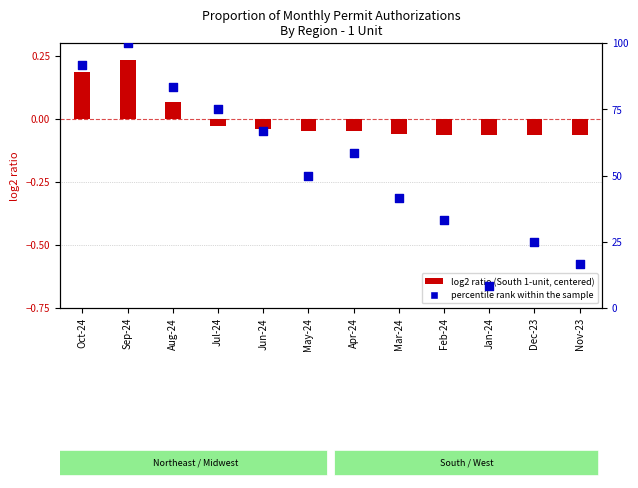

What is the total value across all series at Jan-24?

8.3